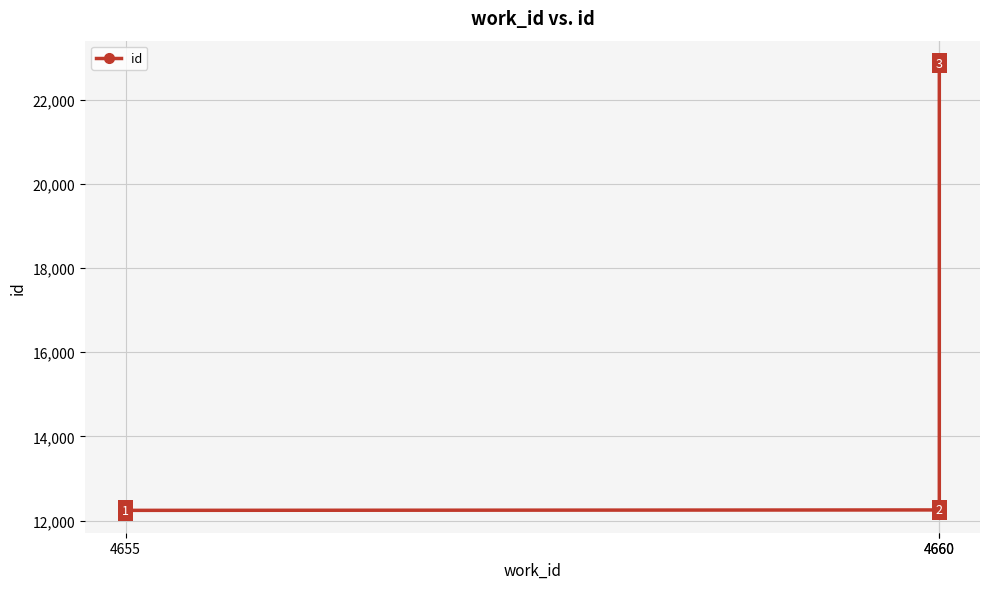

Rank the categories by value from highest to lowest.

4660, 4660, 4655